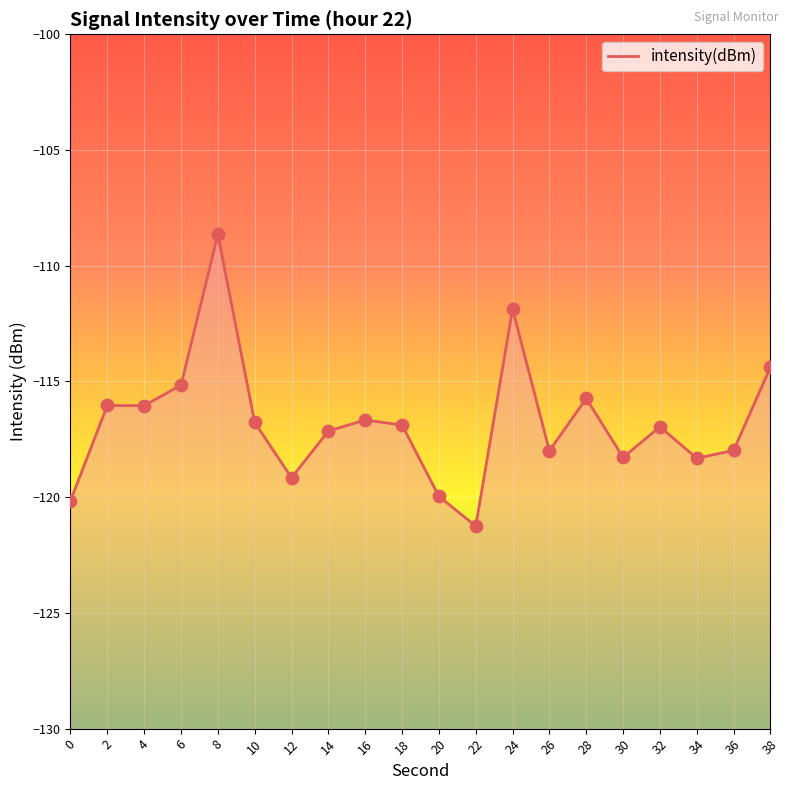

Between 12 and 4, which is larger?

4